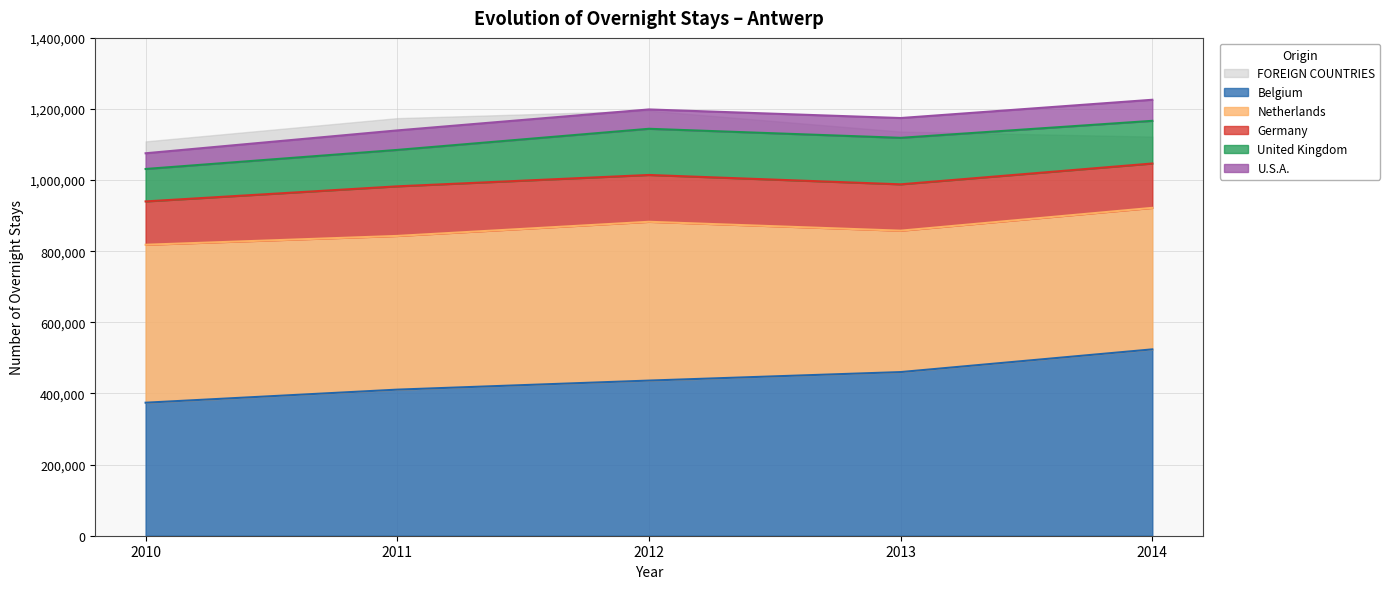

What is the value of the Germany point at the 4th from the left?

130331